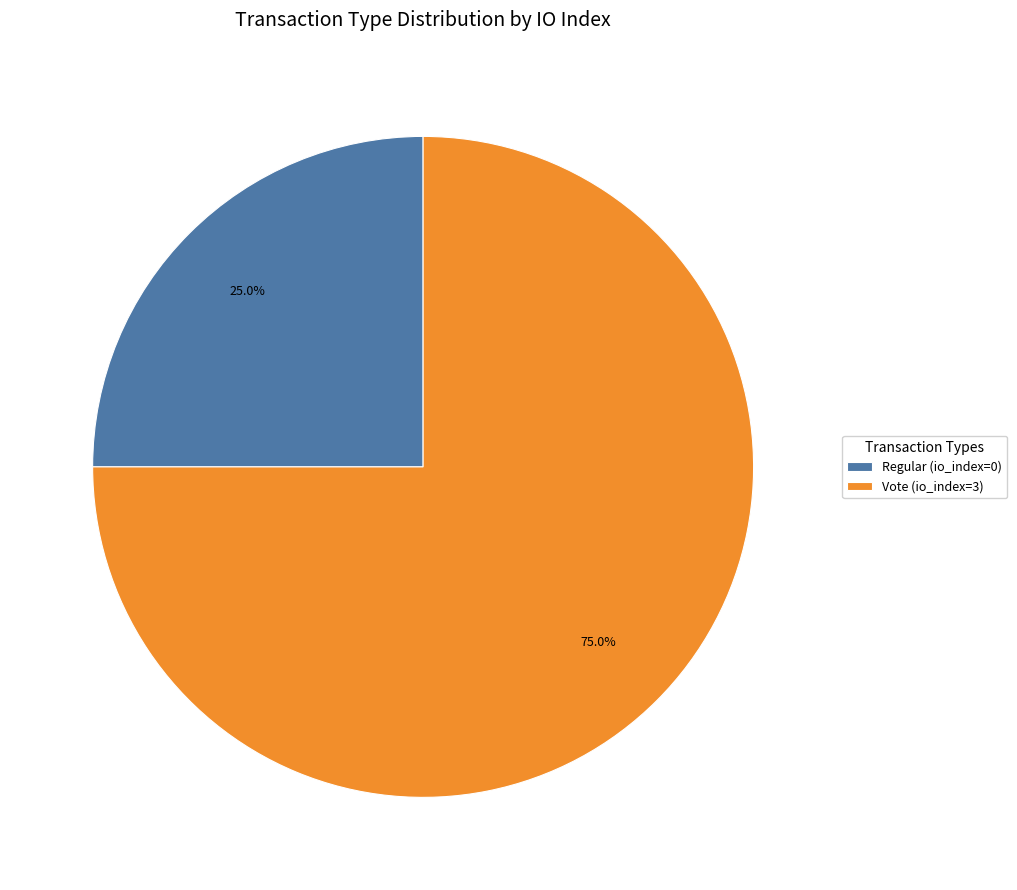

Which category has the biggest portion of the pie?

Vote (io_index=3)